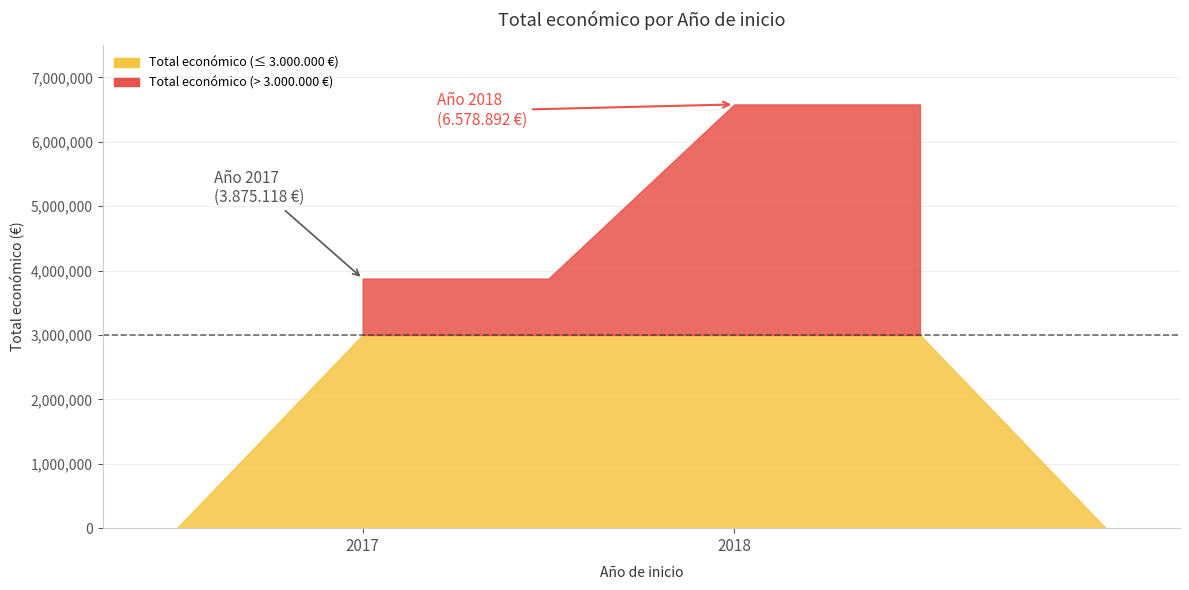

Where is the first local maximum?

2018